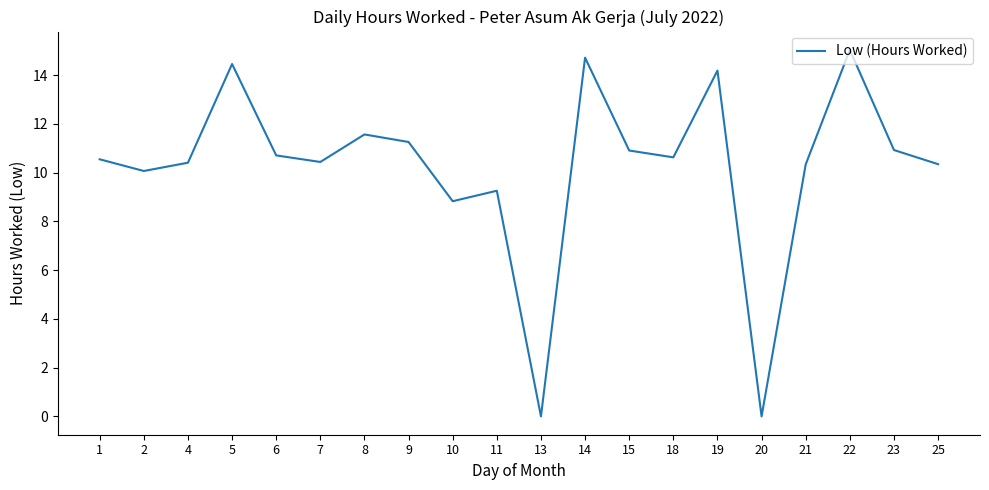

How many values exceed 10?

16